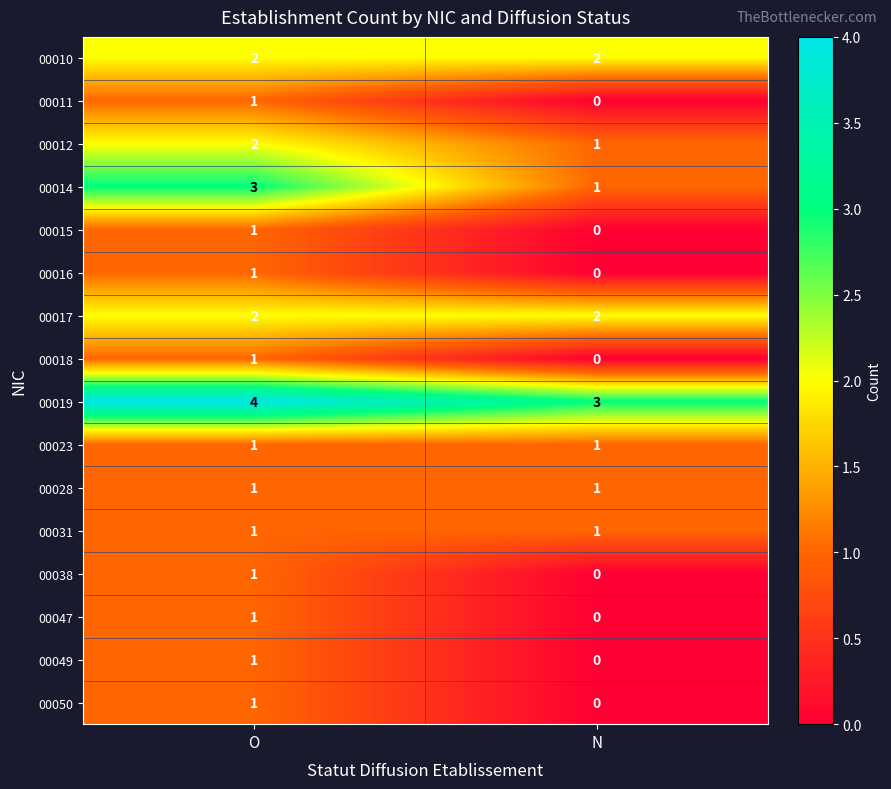

List the labels in order of 00050 value, largest first.

O, N